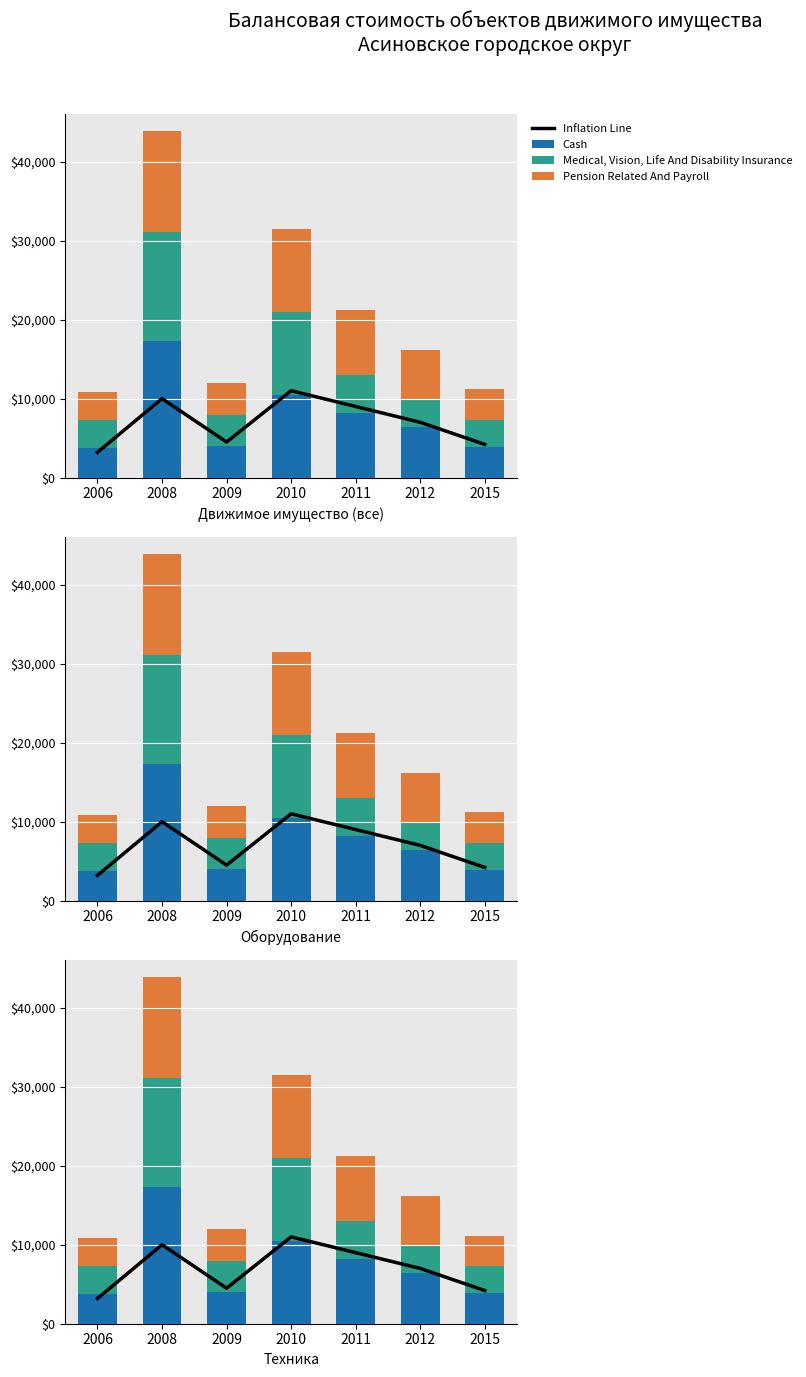

The Medical, Vision, Life And Disability Insurance series shows 7864.2 at 2008. True or false?

False